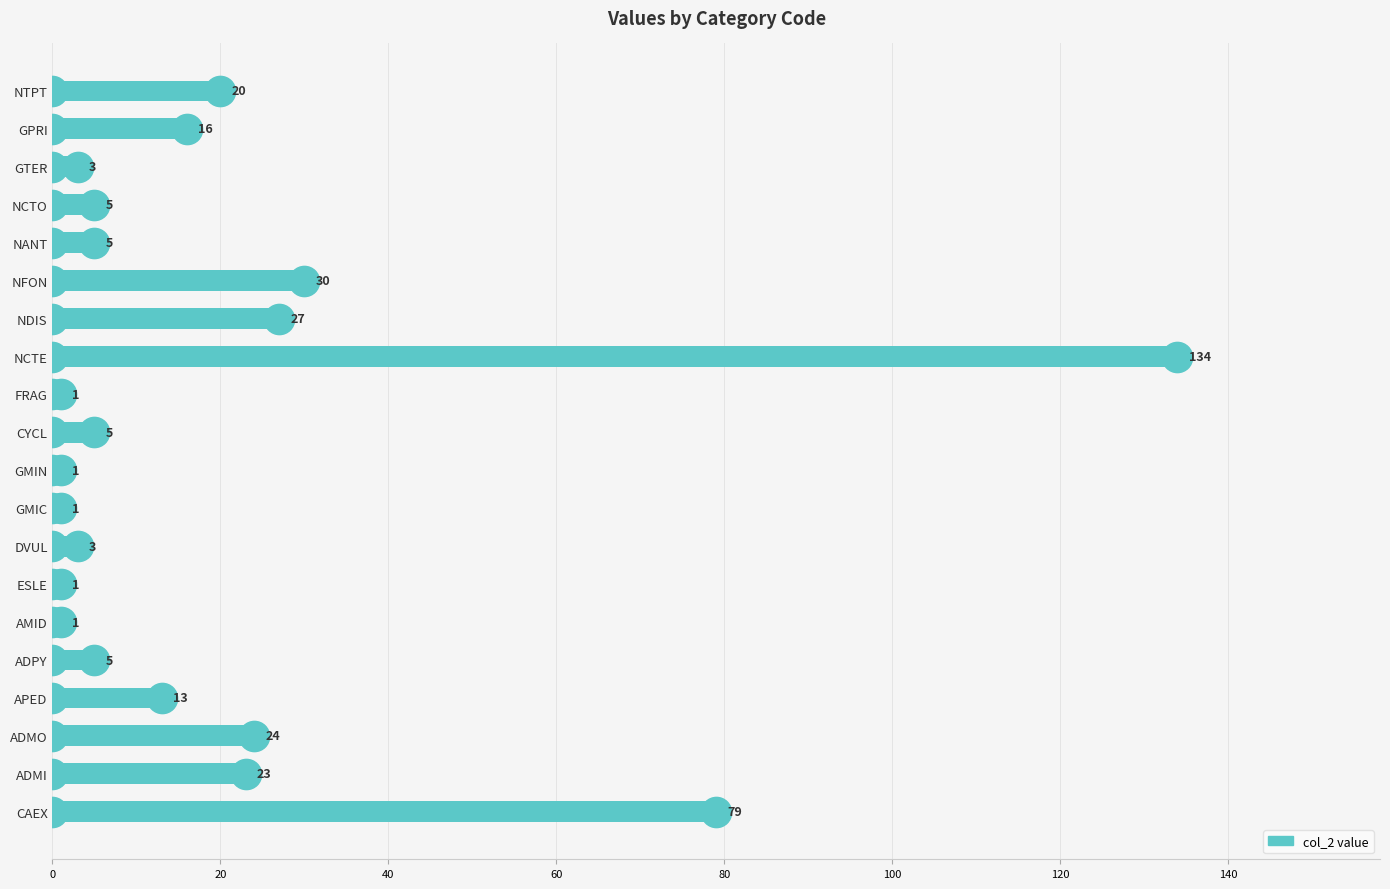

Where is the data nearest to the value 67?

CAEX